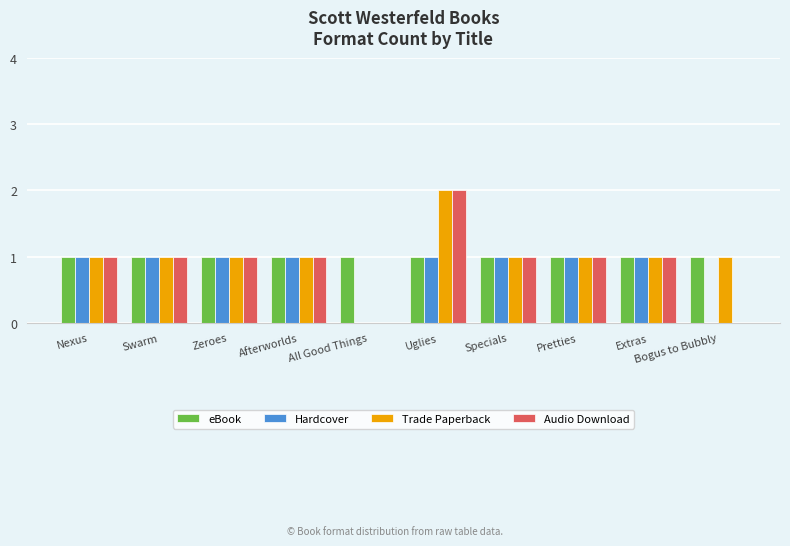

Reading left to right, list all the values displayed in this chart.

eBook: Nexus=1	Swarm=1	Zeroes=1	Afterworlds=1	All Good Things=1	Uglies=1	Specials=1	Pretties=1	Extras=1	Bogus to Bubbly=1
Hardcover: Nexus=1	Swarm=1	Zeroes=1	Afterworlds=1	All Good Things=0	Uglies=1	Specials=1	Pretties=1	Extras=1	Bogus to Bubbly=0
Trade Paperback: Nexus=1	Swarm=1	Zeroes=1	Afterworlds=1	All Good Things=0	Uglies=2	Specials=1	Pretties=1	Extras=1	Bogus to Bubbly=1
Audio Download: Nexus=1	Swarm=1	Zeroes=1	Afterworlds=1	All Good Things=0	Uglies=2	Specials=1	Pretties=1	Extras=1	Bogus to Bubbly=0